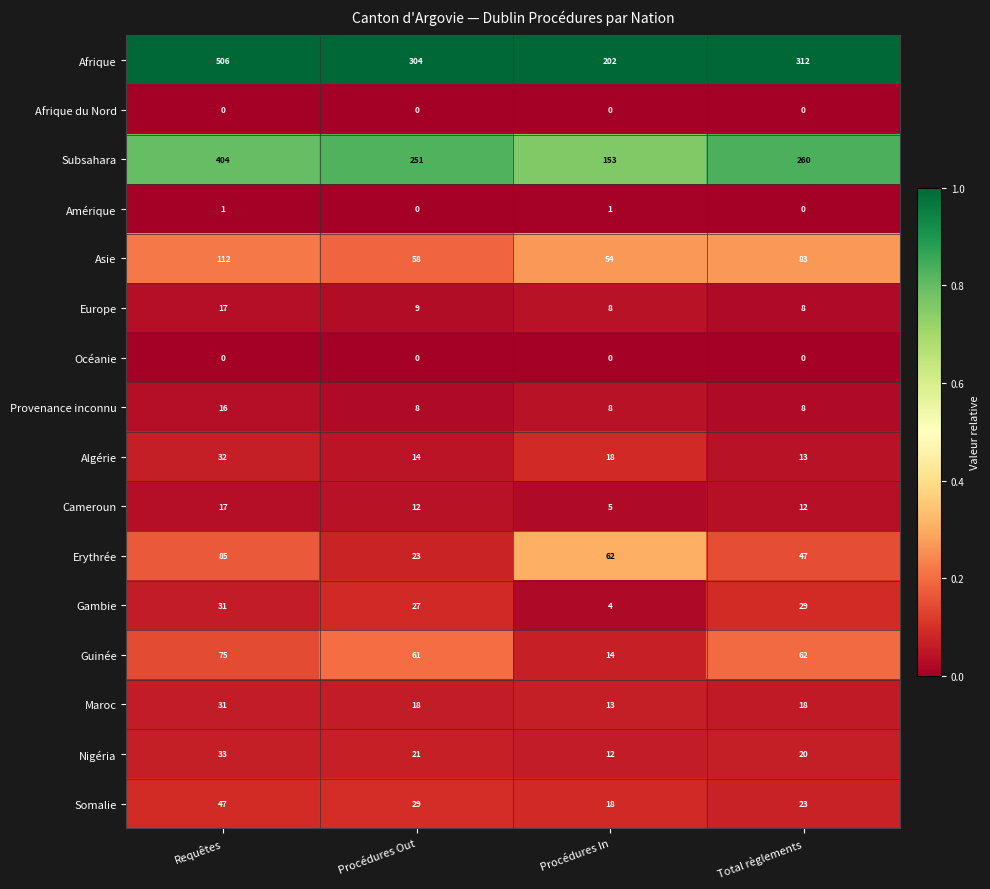

Which series changed the most between Requêtes and Total règlements?

Afrique